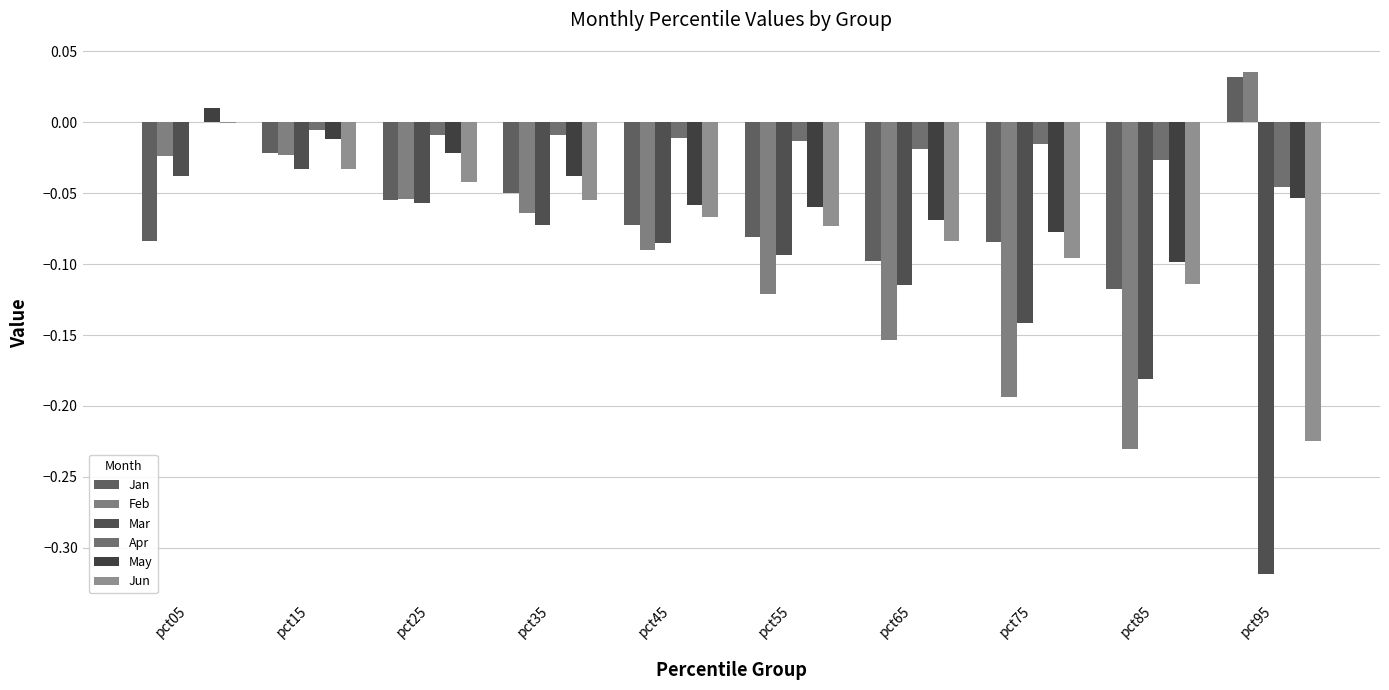

Reading left to right, transcribe all the data shown in this chart.

Jan: -0.1	-0.0	-0.1	-0.0	-0.1	-0.1	-0.1	-0.1	-0.1	0.0
Feb: -0.0	-0.0	-0.1	-0.1	-0.1	-0.1	-0.2	-0.2	-0.2	0.0
Mar: -0.0	-0.0	-0.1	-0.1	-0.1	-0.1	-0.1	-0.1	-0.2	-0.3
Apr: 0.0	-0.0	-0.0	-0.0	-0.0	-0.0	-0.0	-0.0	-0.0	-0.0
May: 0.0	-0.0	-0.0	-0.0	-0.1	-0.1	-0.1	-0.1	-0.1	-0.1
Jun: -0.0	-0.0	-0.0	-0.1	-0.1	-0.1	-0.1	-0.1	-0.1	-0.2